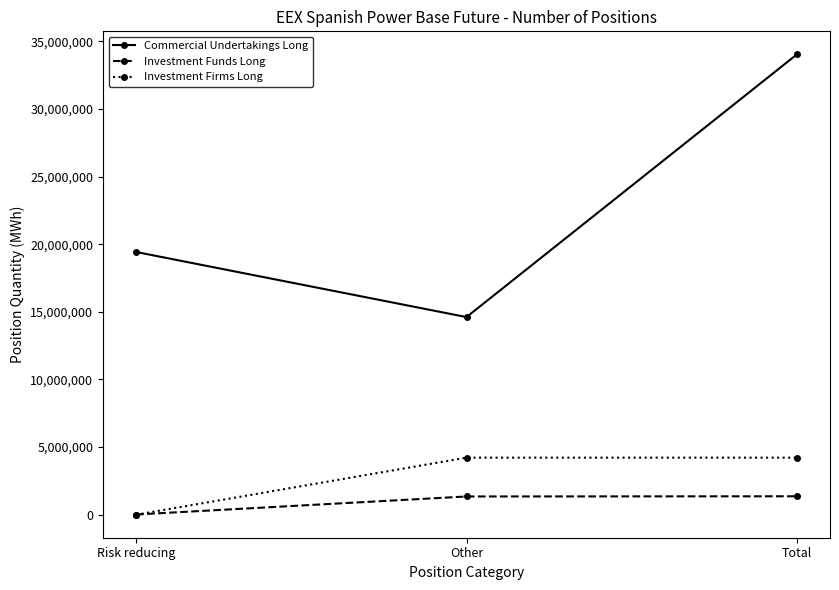

Rank the series by their maximum value, from lowest to highest.

Investment Funds Long, Investment Firms Long, Commercial Undertakings Long